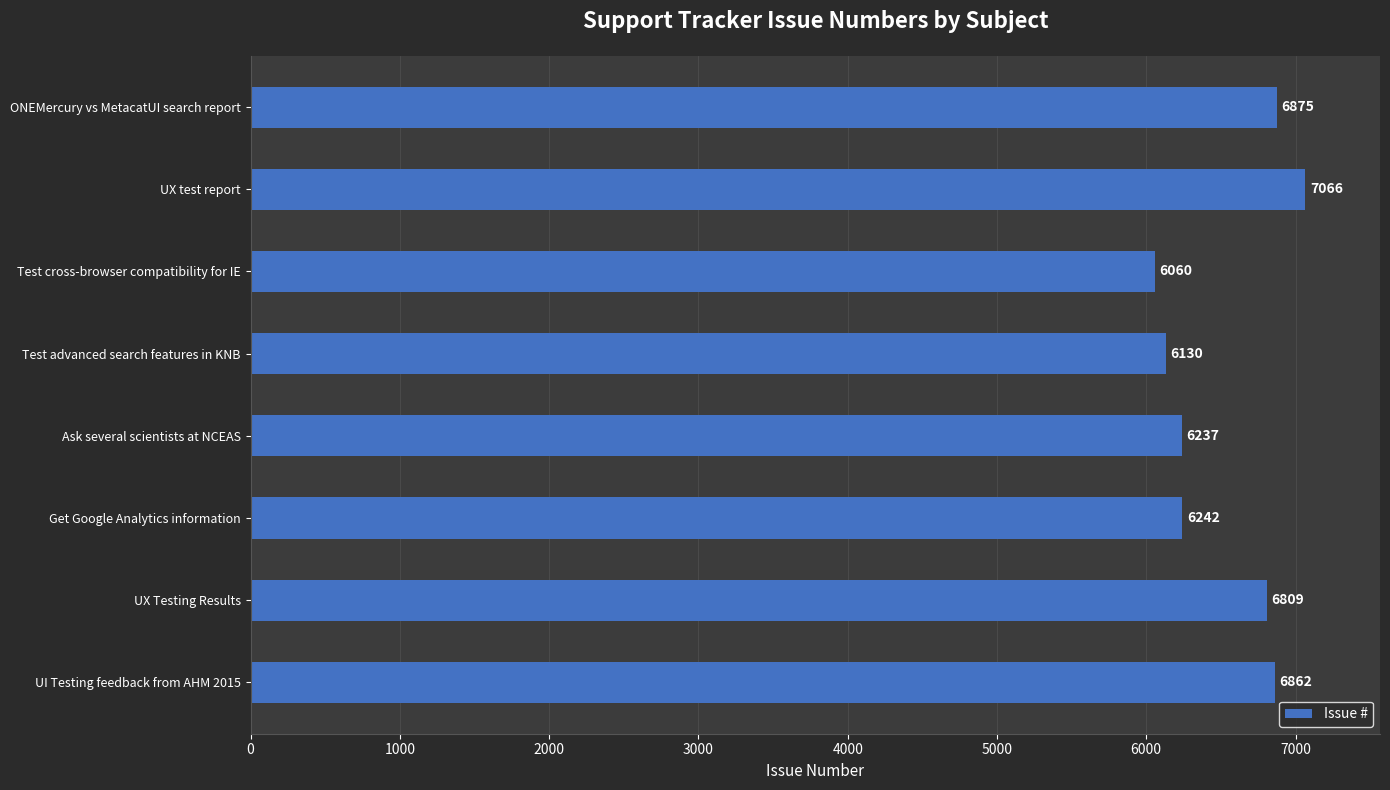

At which label is the value closest to 6563?

UX Testing Results